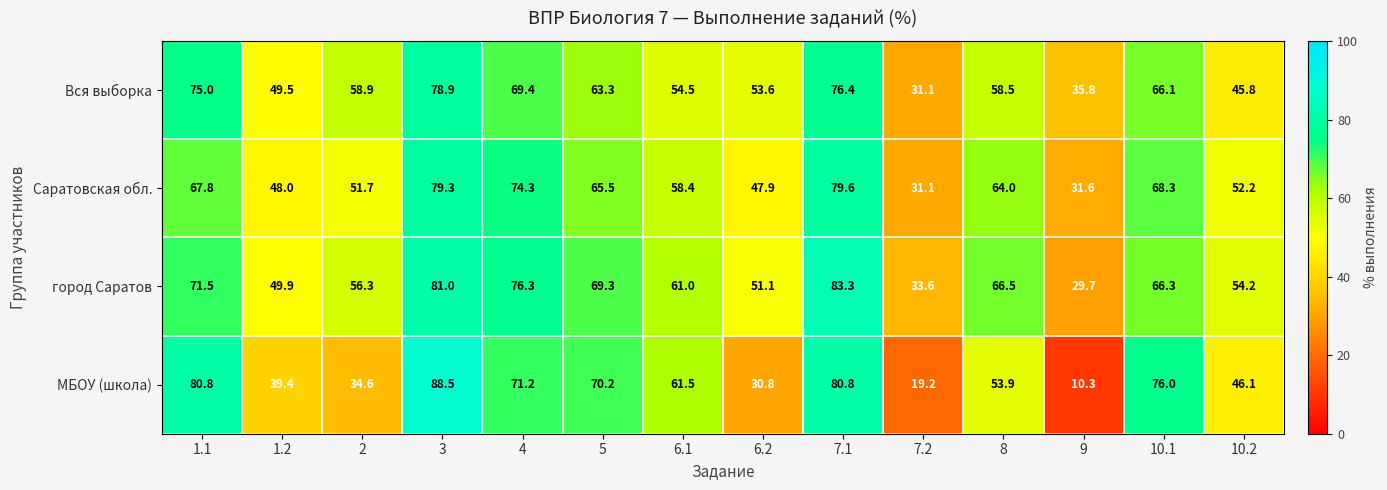

At how many categories does at least one series exceed 45?

12